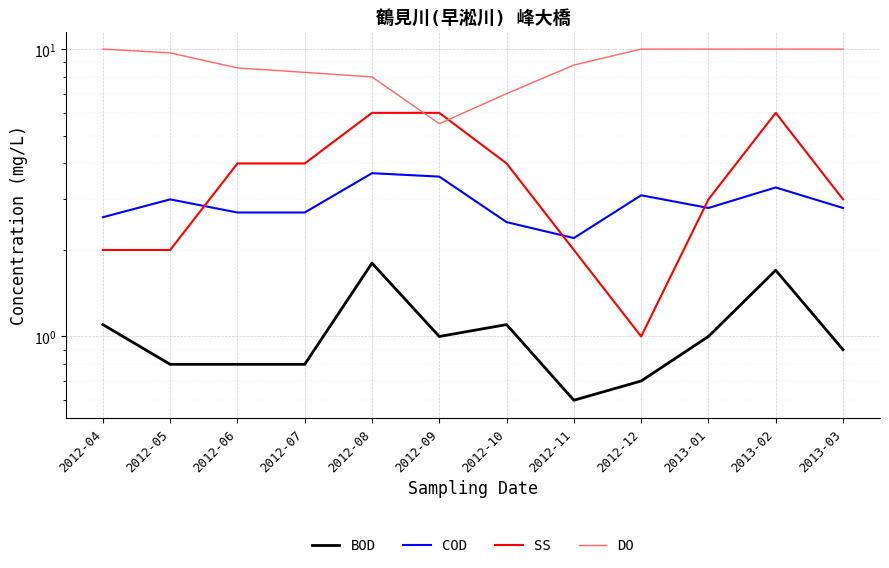

True or false: DO and COD intersect in this chart.

False